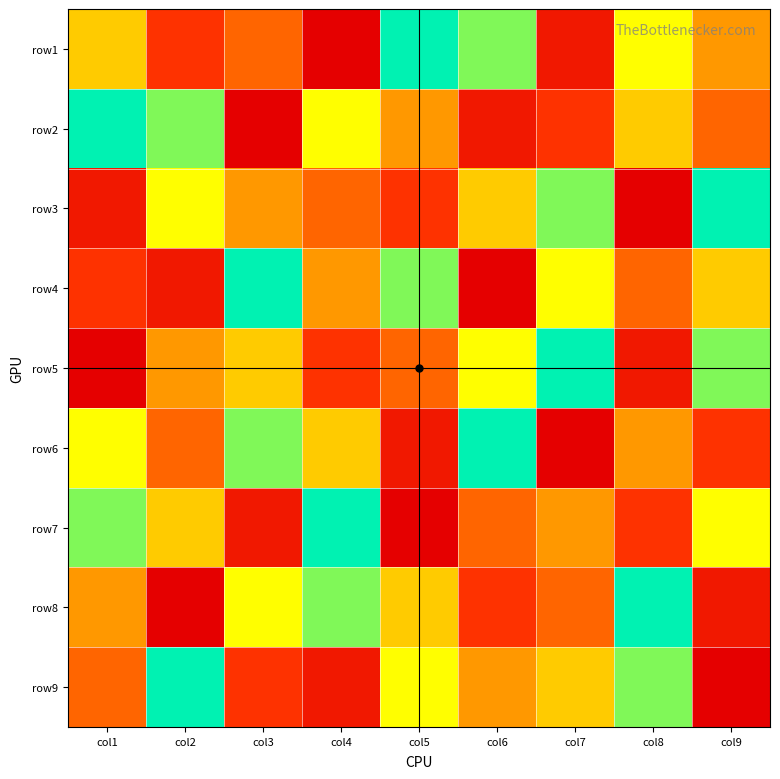

What is the maximum value shown in the chart?

9